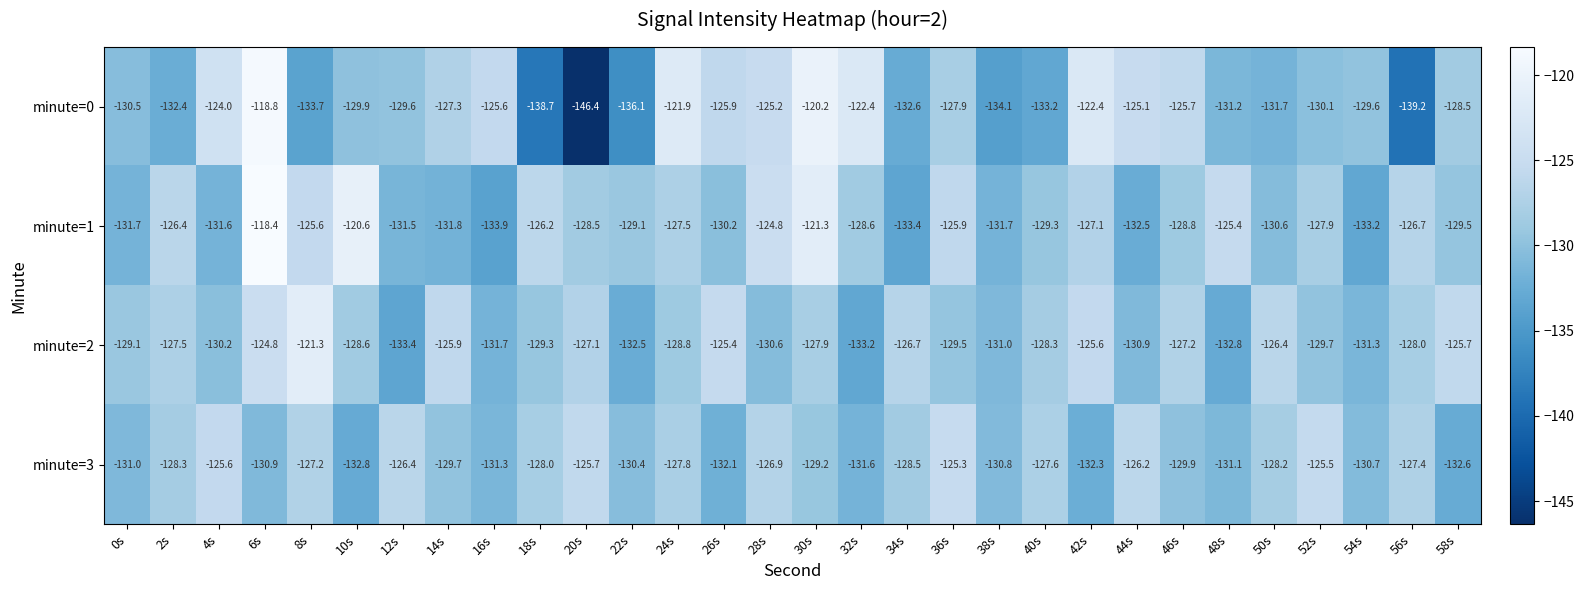

At which label does minute=3 first exceed -128?

4s